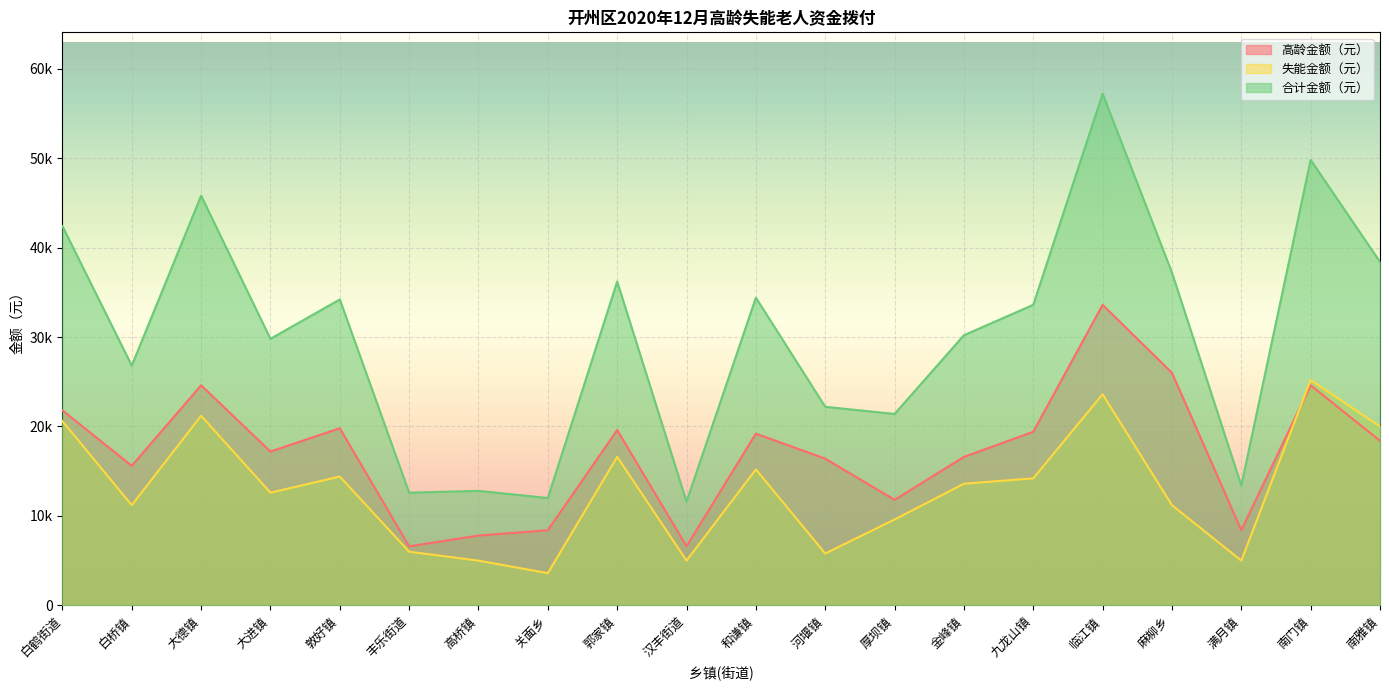

Is the value of 失能金额（元） at 大德镇 greater than the value of 合计金额（元） at 白鹤街道?

No